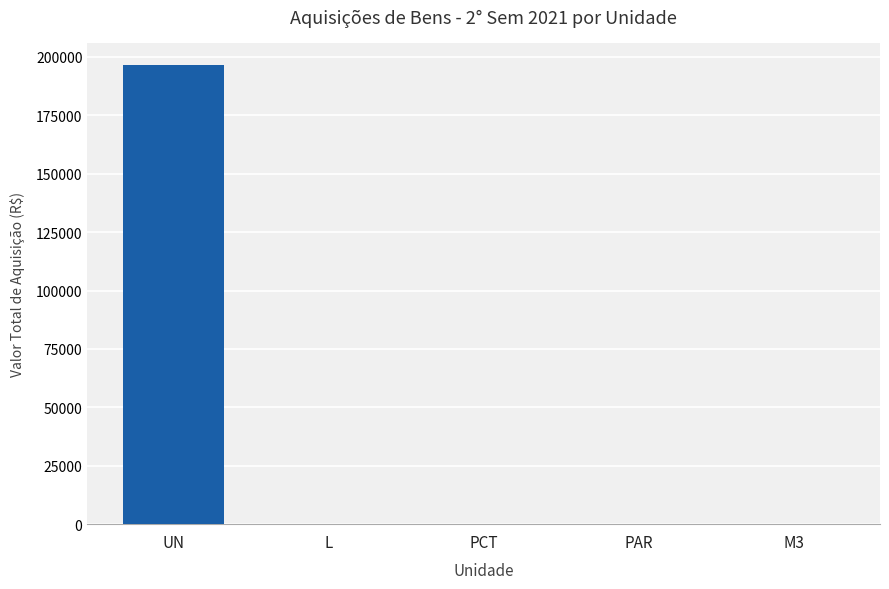

Count the number of values greater than 70.

3